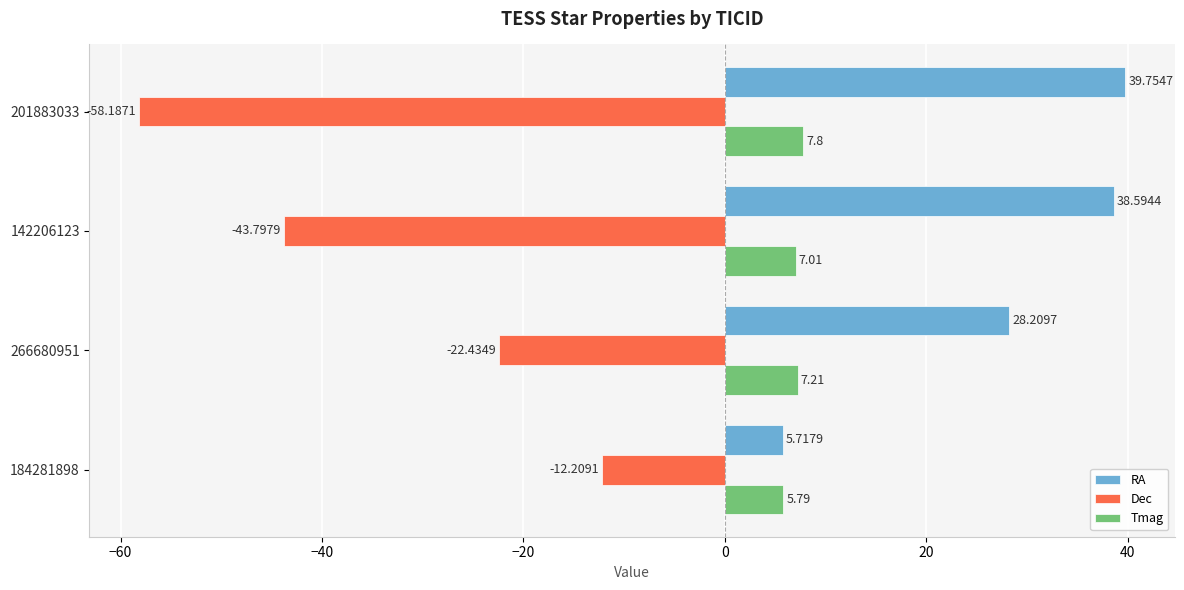

At which category is the sum across all series the highest?

266680951